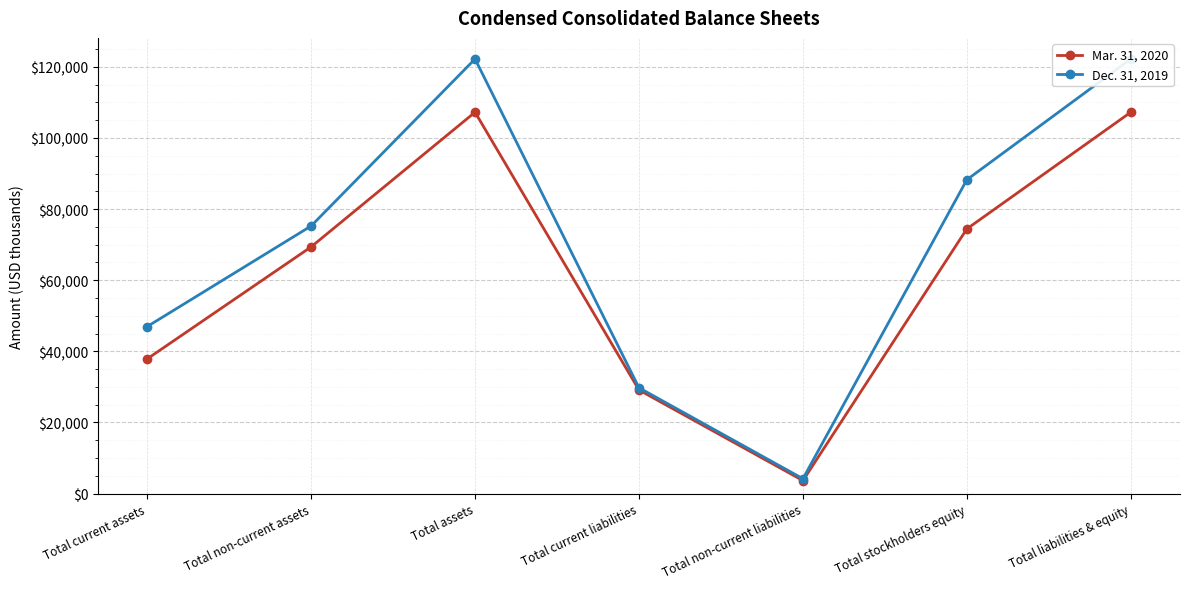

List the labels in order of Mar. 31, 2020 value, smallest first.

Total non-current liabilities, Total current liabilities, Total current assets, Total non-current assets, Total stockholders equity, Total assets, Total liabilities & equity